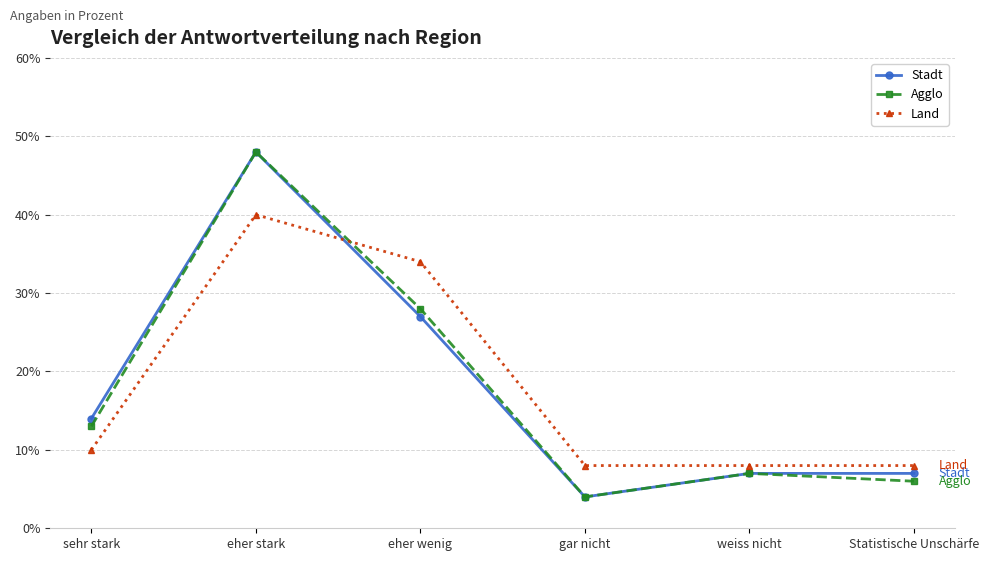

Where is Agglo nearest to the value 26?

eher wenig